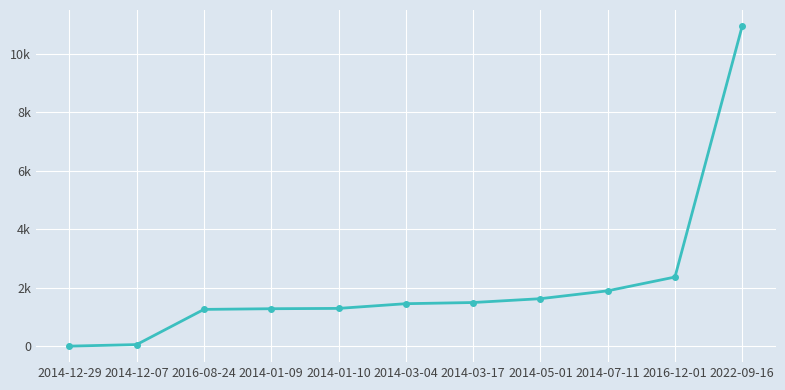

Does the chart have visible grid lines?

Yes